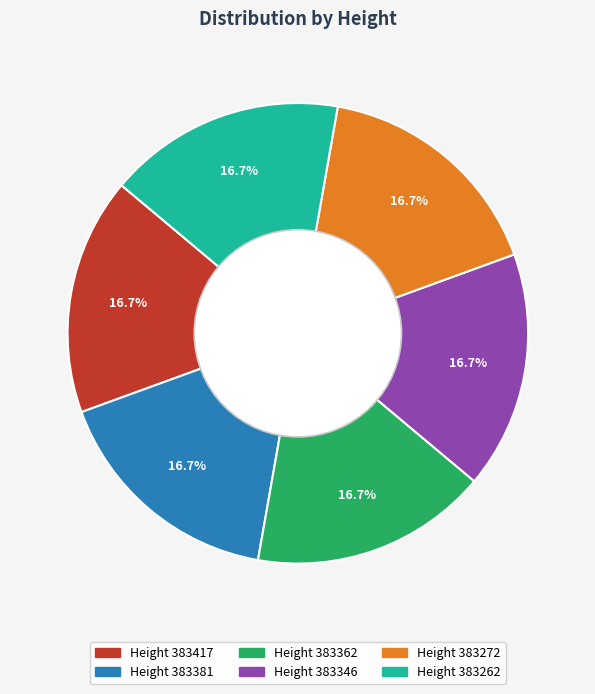

Is there any slice that represents more than half of the pie?

No